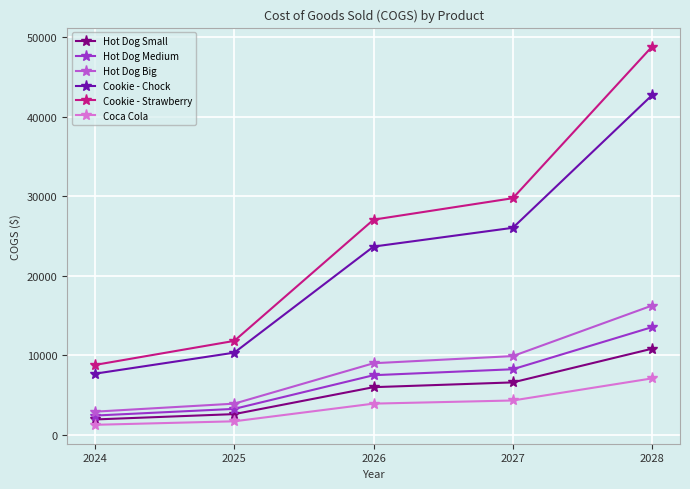

What is the lowest value of the Hot Dog Medium series?

2445.4